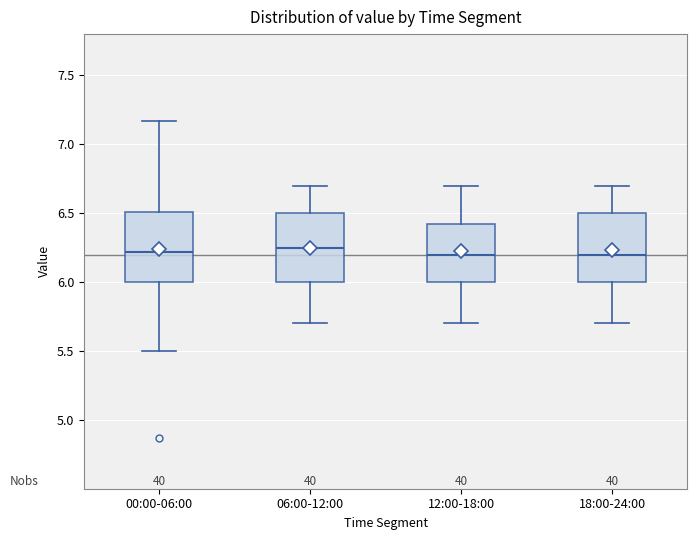

Where does the upper whisker of the box for 06:00-12:00 end on the y-axis? The values are not printed on the chart, so give them approximately, as read against the axis.

6.70